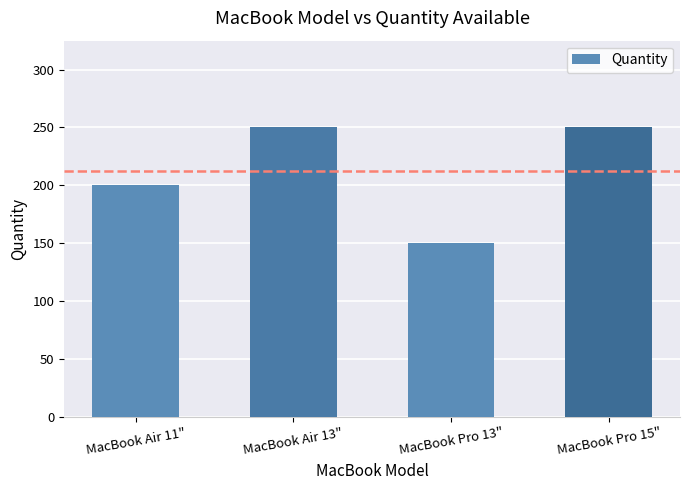

Which category has the lowest value across all series?

MacBook Pro 13"